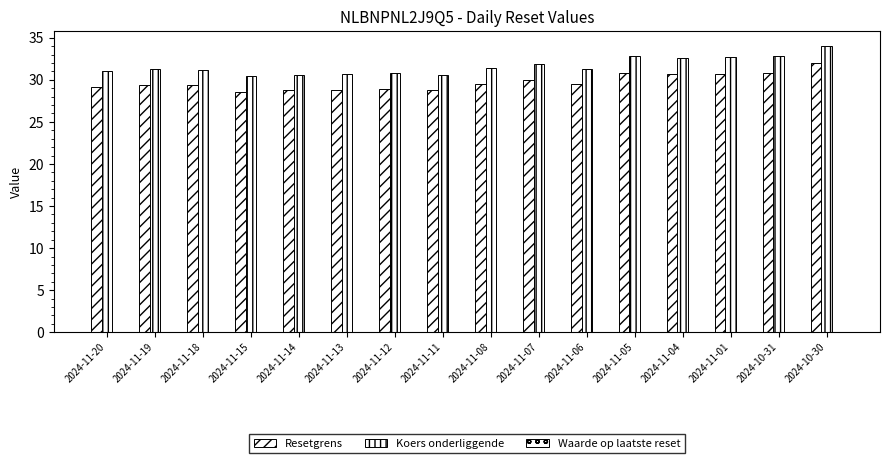

How many categories are shown in the chart?

16